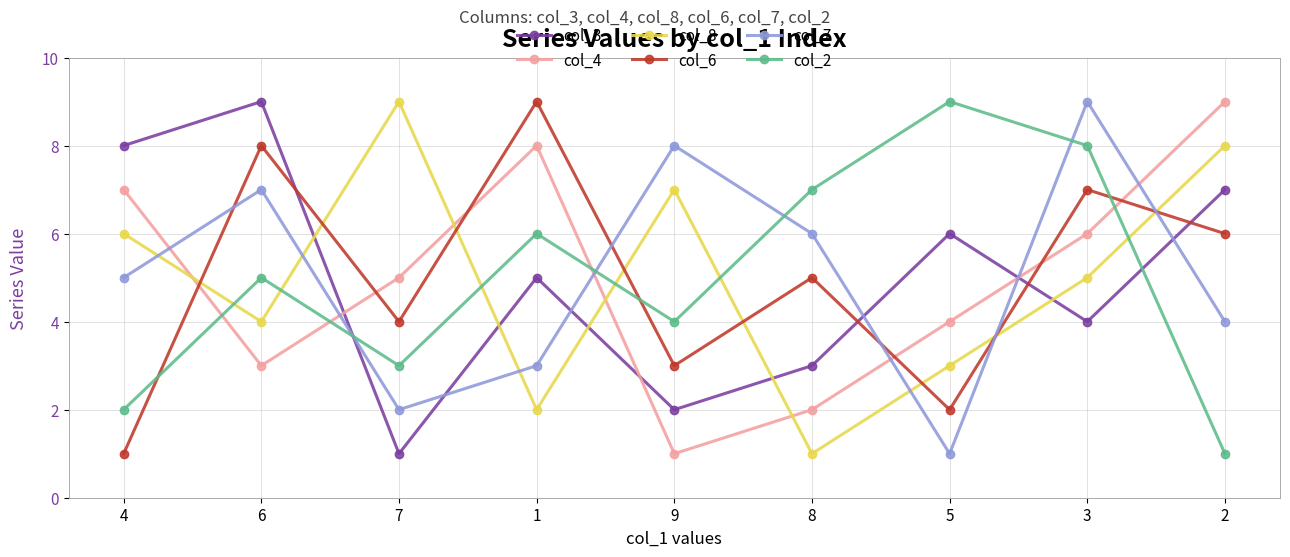

What is the difference between the highest and lowest values at 2?

8